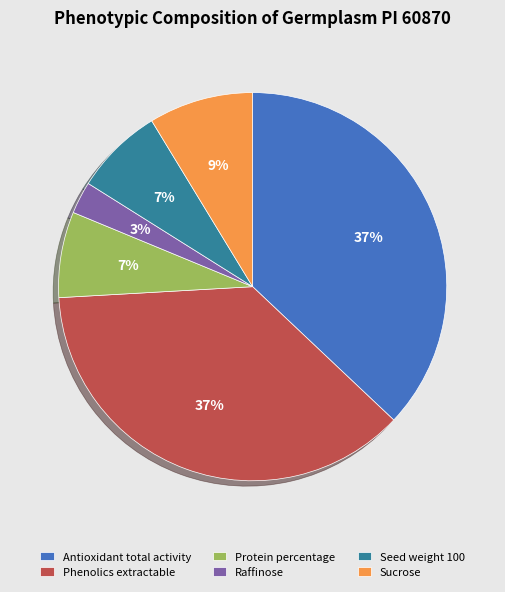

What percentage is the Raffinose slice, to the nearest percent?

3%